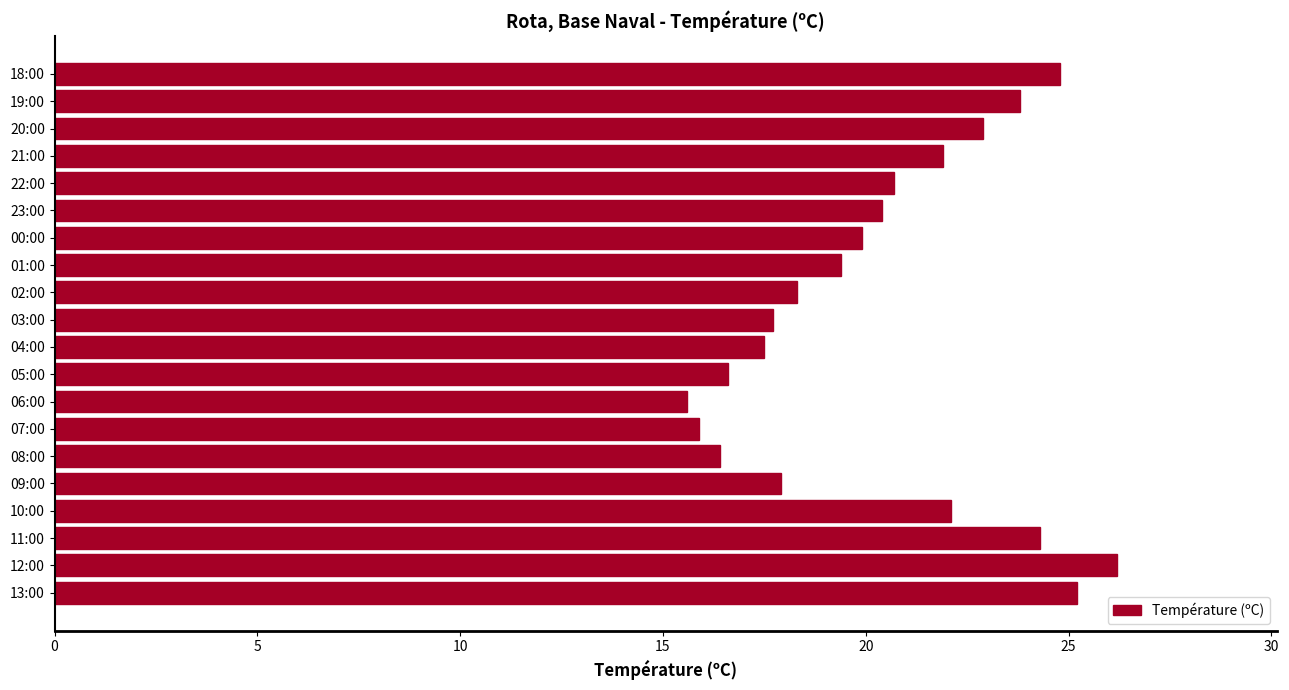

Are the bars horizontal?

Yes